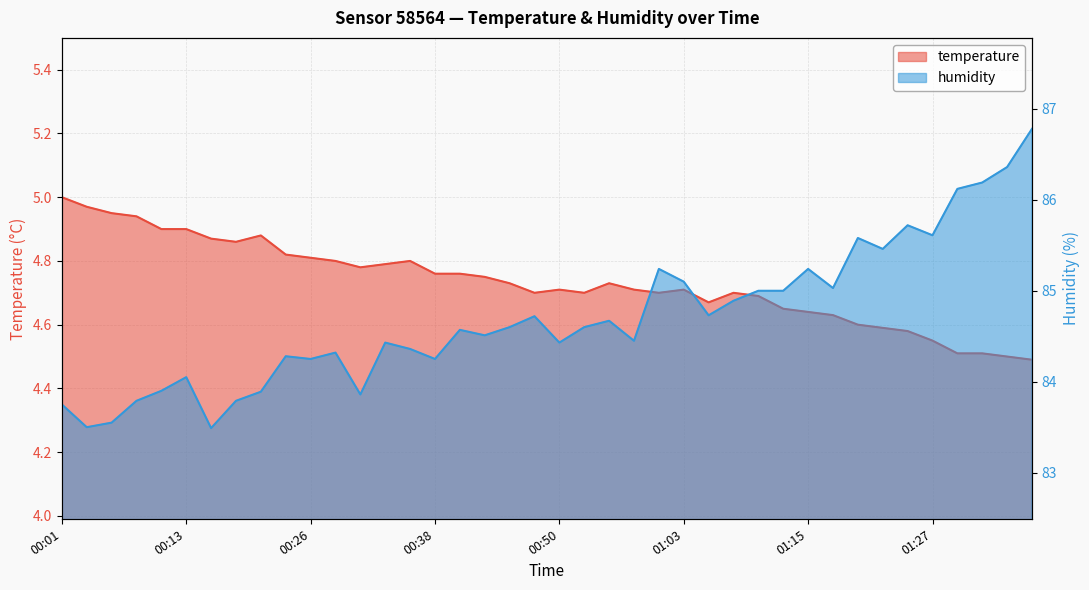

True or false: temperature and humidity cross at least once.

False